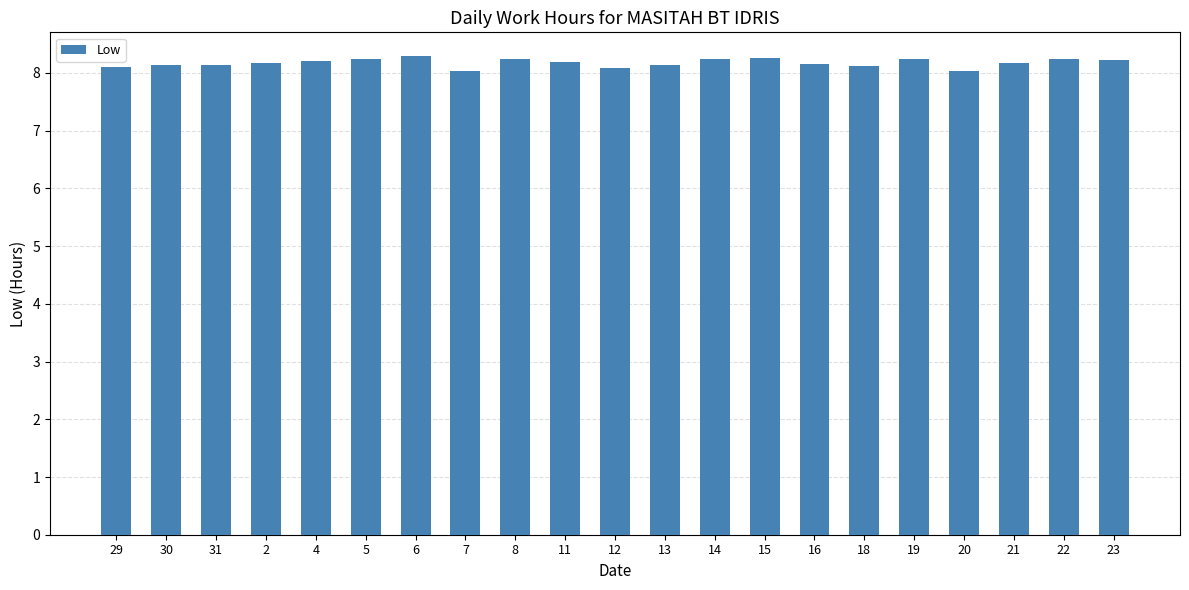

What is the average value?

8.2